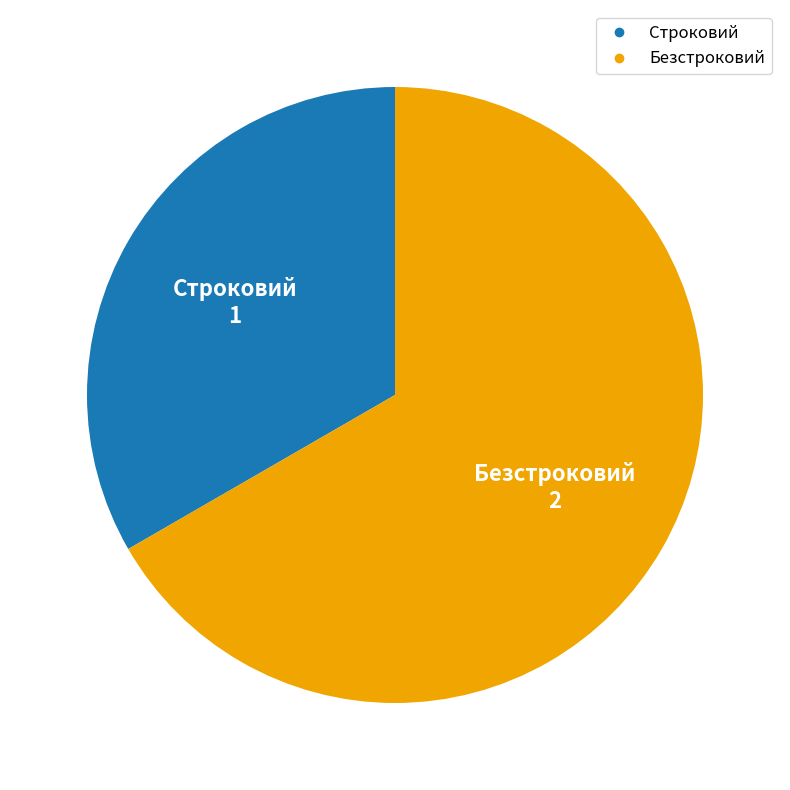

What is the largest slice in the pie chart?

Безстроковий